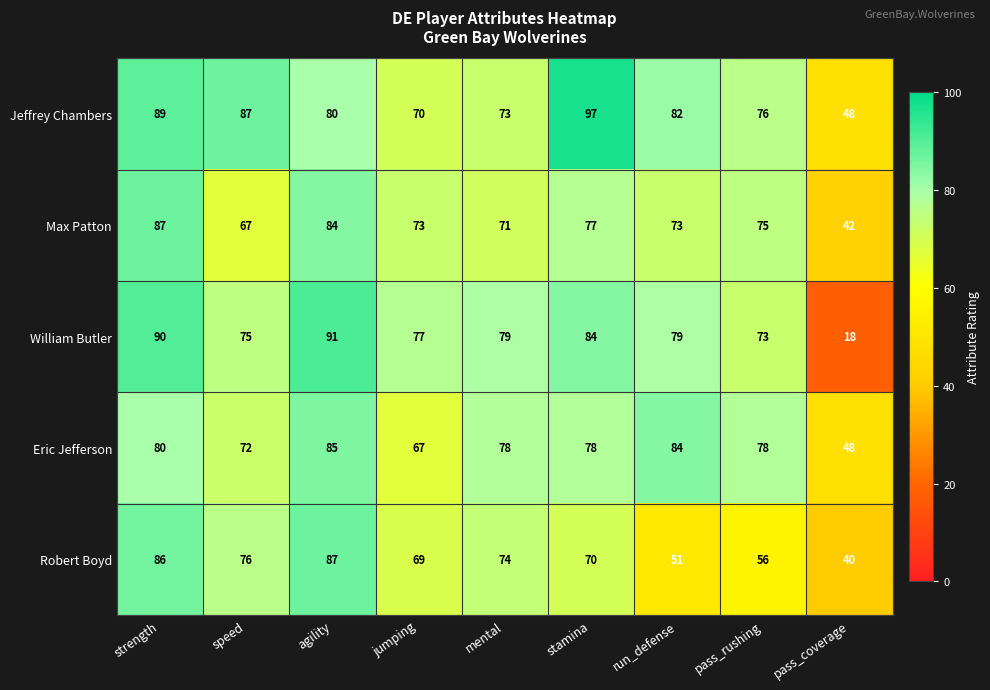

Which series has the largest total across all categories?

Jeffrey Chambers